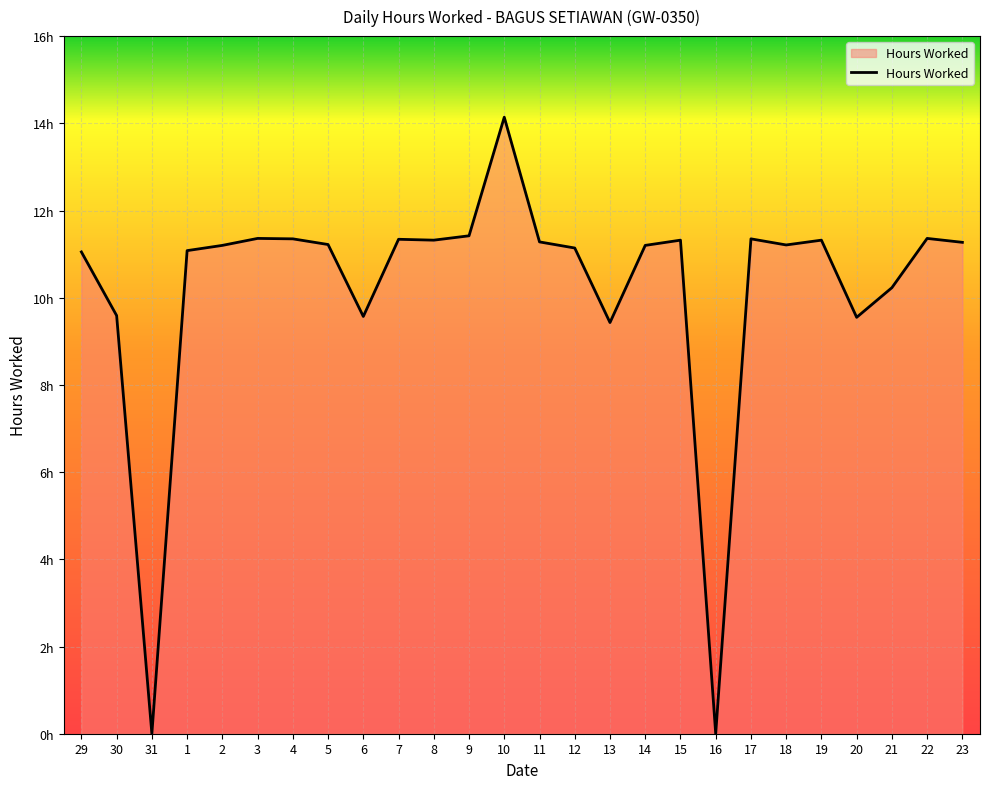

What position from the left is 15?

18